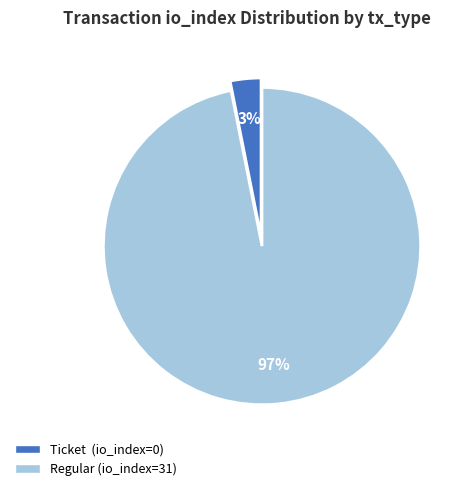

To the nearest percent, what is the difference between the Ticket (io_index=0) and Regular (io_index=31) slice percentages?

94%